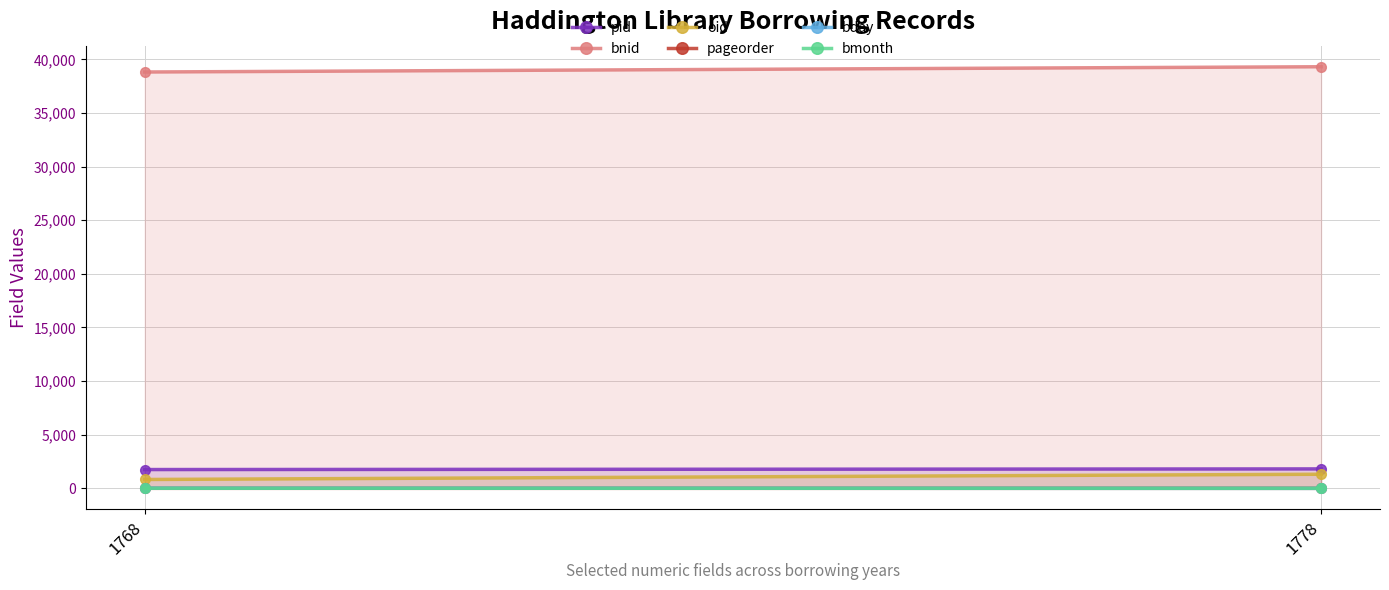

At which label is bday closest to 10?

1768